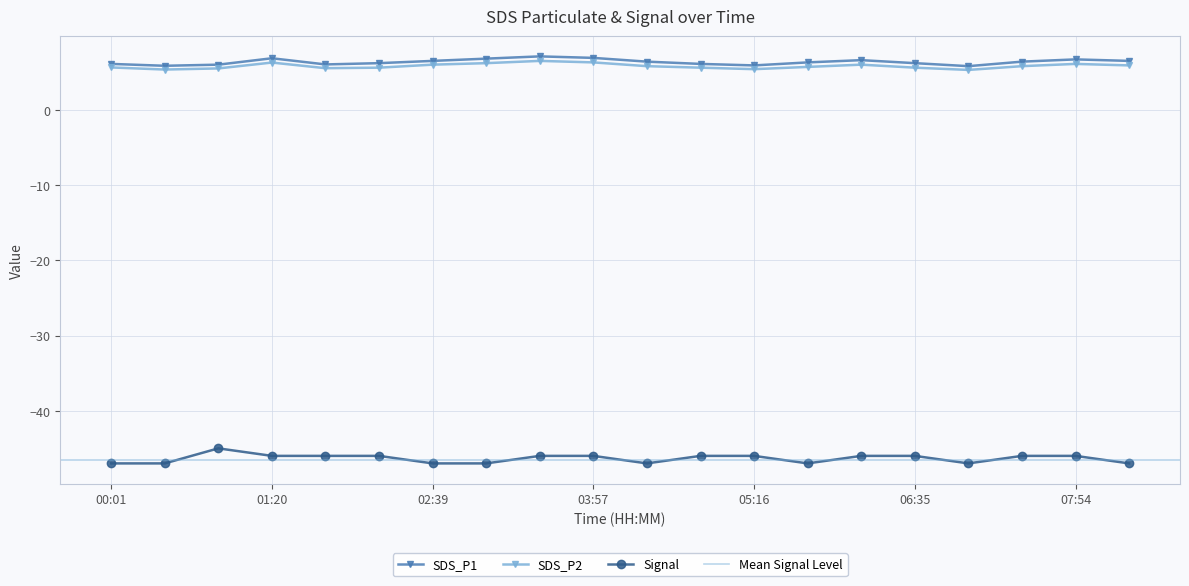

Reading left to right, list all the values displayed in this chart.

SDS_P1: 6.1	5.8	6.0	6.8	6.0	6.2	6.5	6.8	7.1	6.9	6.4	6.1	5.9	6.3	6.6	6.2	5.8	6.4	6.7	6.5
SDS_P2: 5.6	5.3	5.5	6.3	5.5	5.6	6.0	6.2	6.5	6.3	5.8	5.6	5.4	5.7	6.0	5.6	5.3	5.8	6.1	5.9
Signal: -47.0	-47.0	-45.0	-46.0	-46.0	-46.0	-47.0	-47.0	-46.0	-46.0	-47.0	-46.0	-46.0	-47.0	-46.0	-46.0	-47.0	-46.0	-46.0	-47.0